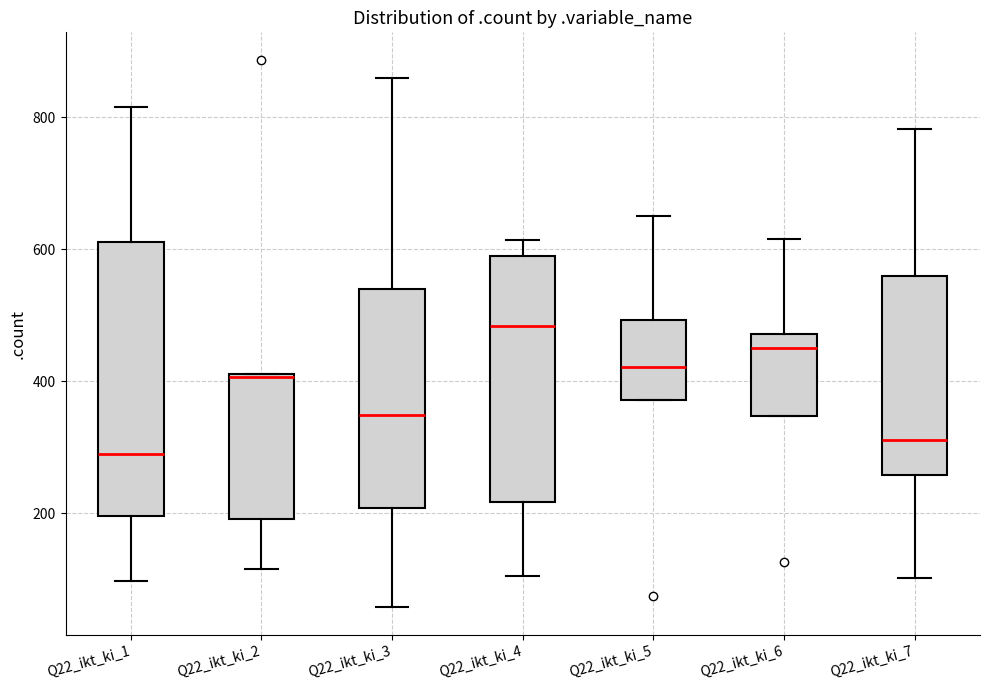

Comparing the boxes themselves (not the whiskers), which one is the tallest?

Q22_ikt_ki_1